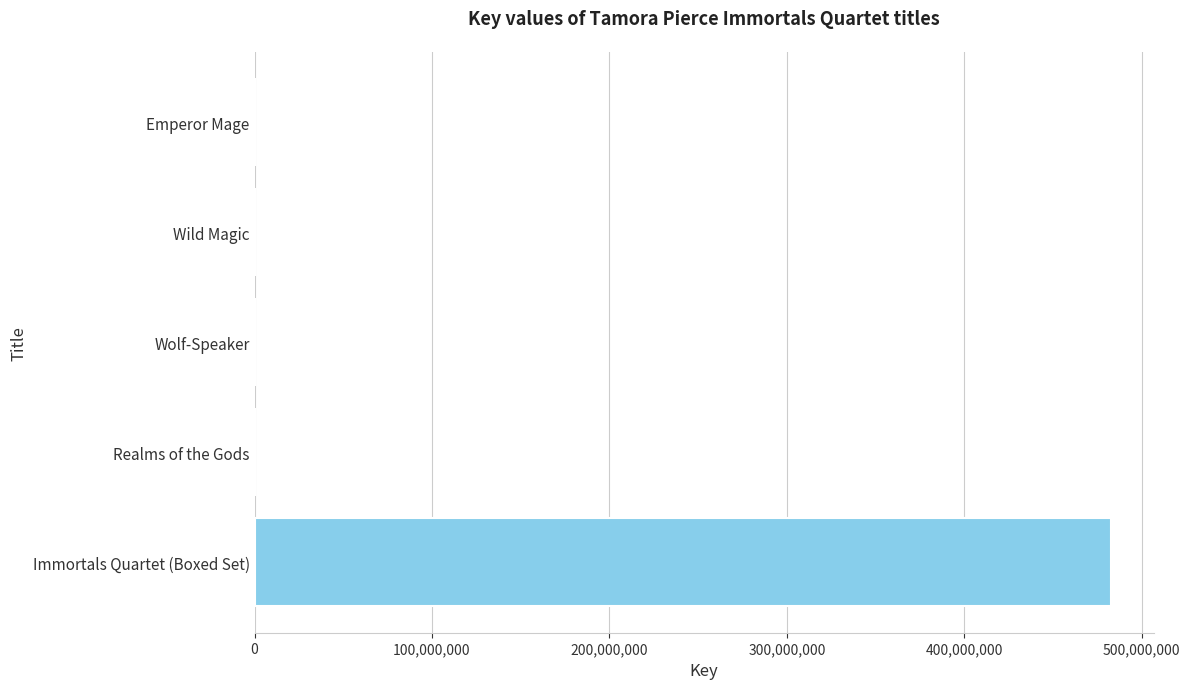

At which category does the chart reach its peak across all series?

Immortals Quartet (Boxed Set)